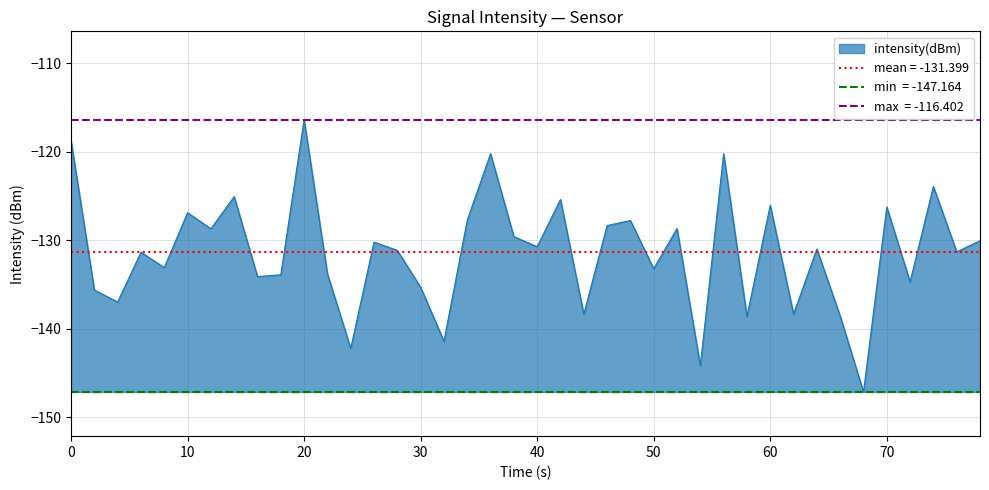

What is the minimum value for intensity(dBm)?

-147.2